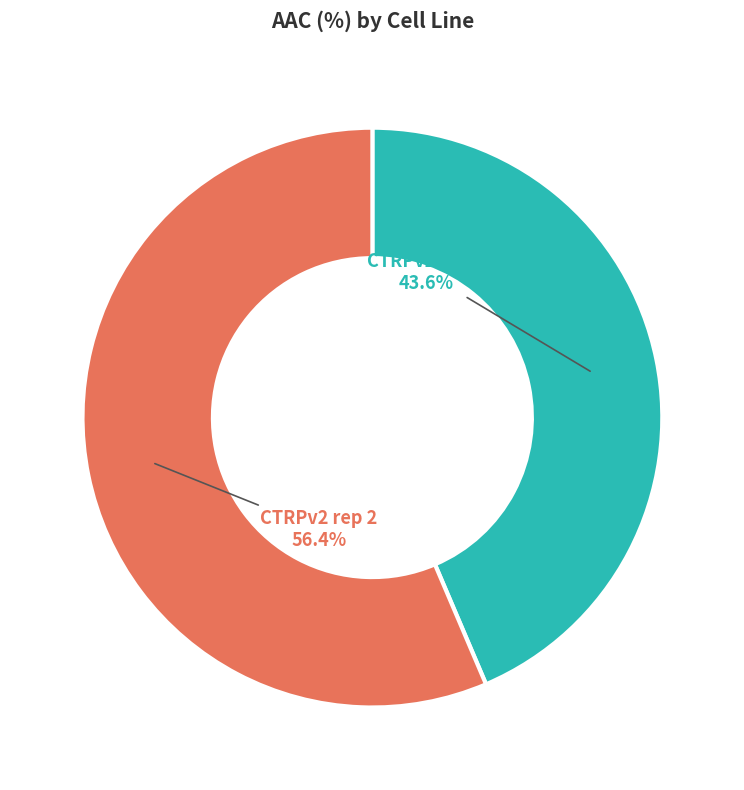

Is there any slice that represents more than half of the pie?

Yes